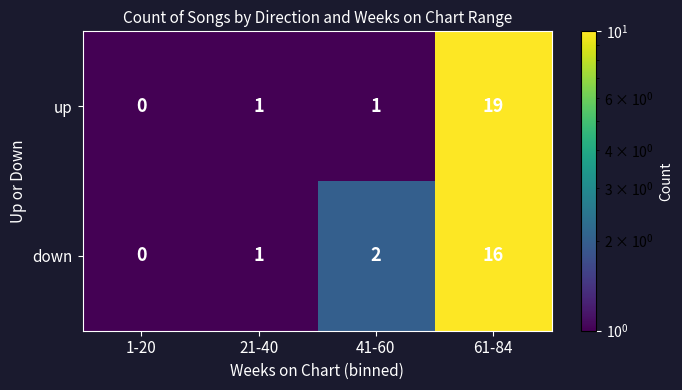

Count the number of categories in the chart.

4